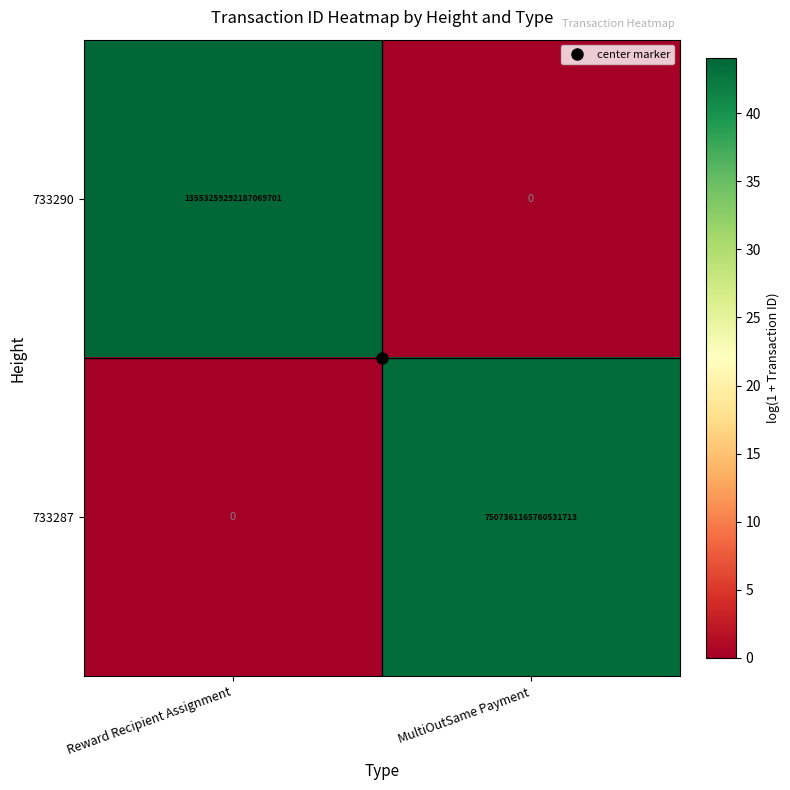

At which label is 733287 closest to 3753680582880265728?

Reward Recipient Assignment